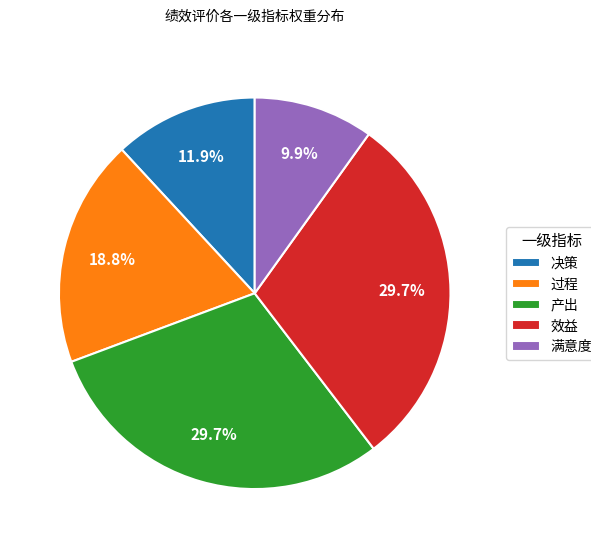

Is the sum of 决策 and 效益 greater than half?

No